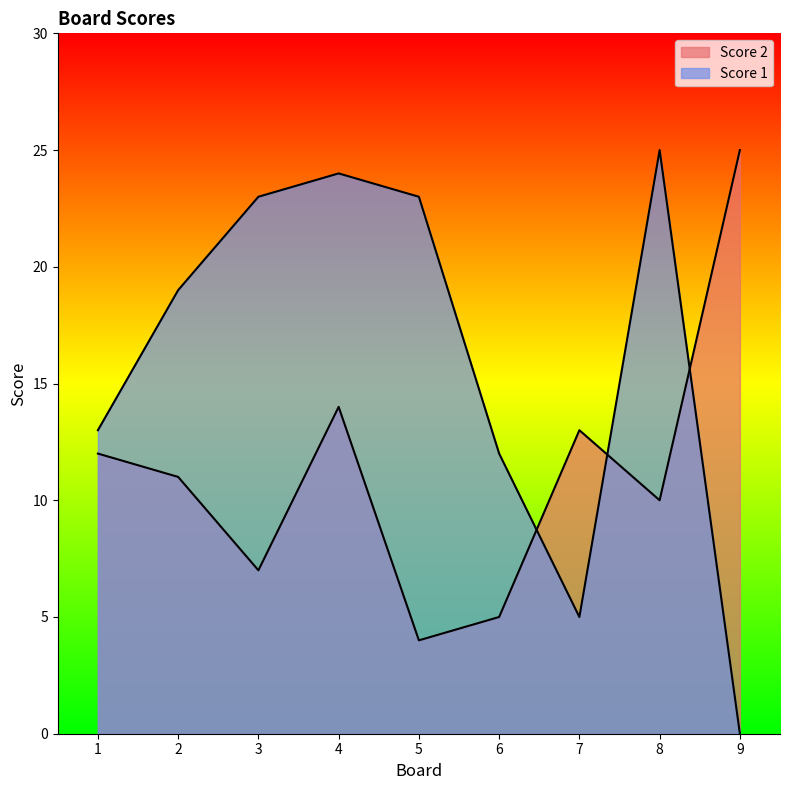

What is the sum of all Score 2 values?

101